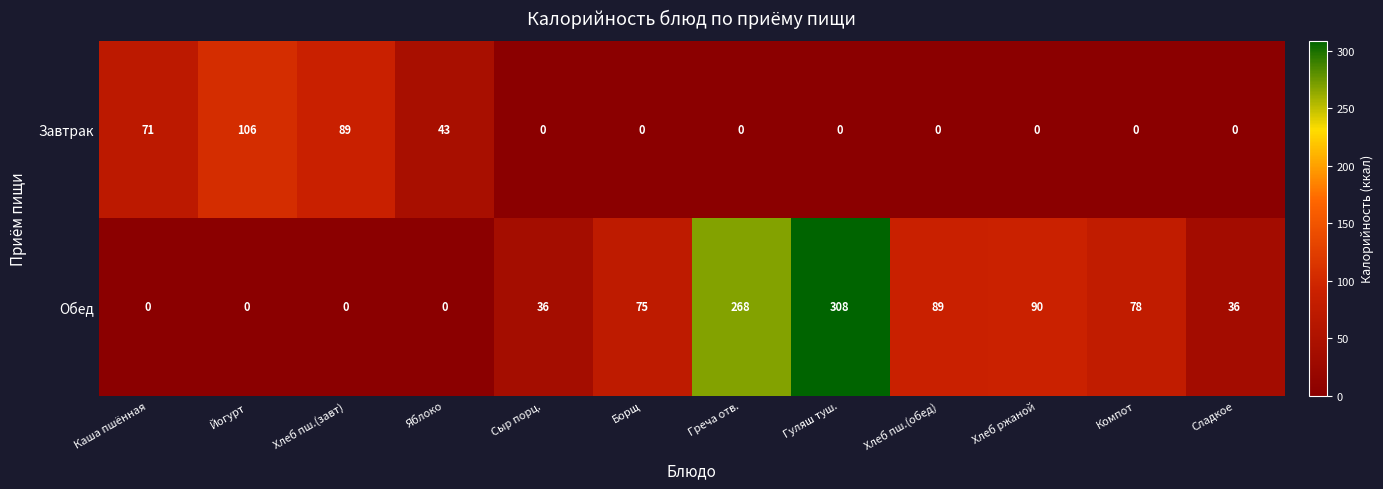

What is the difference between the maximum and minimum values in the Обед series?

308